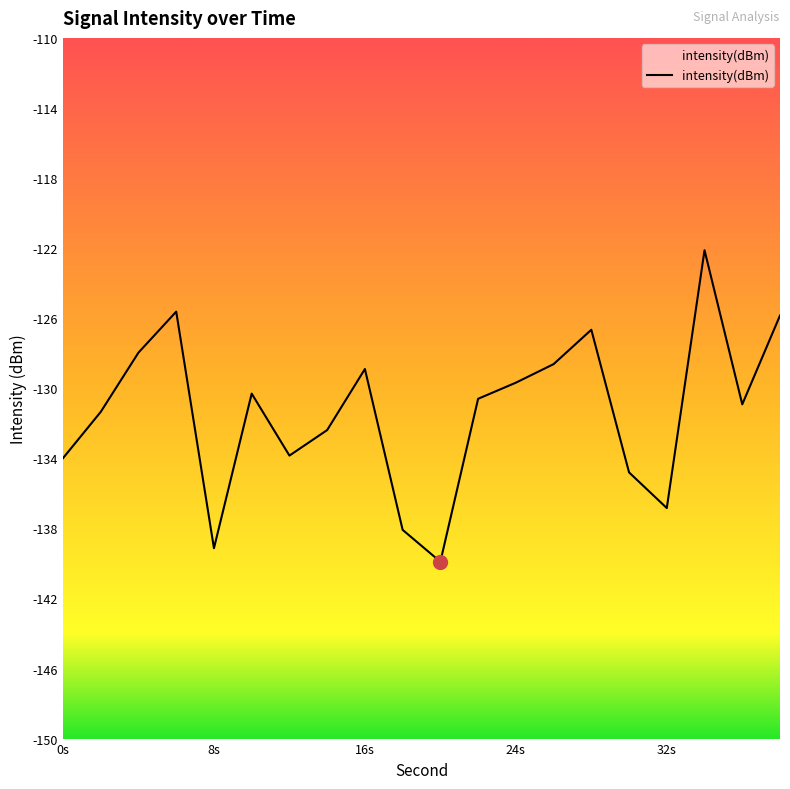

The chart shows a value of -41.0 at 32s. True or false?

False